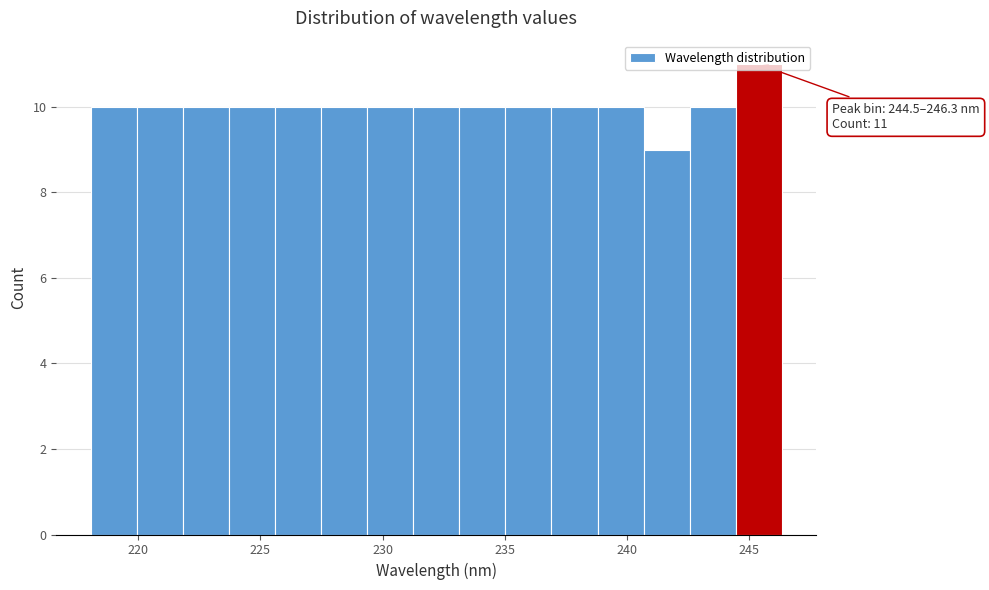

Read against the x-axis, roughly where is the centre of the tallest bar?

245.5